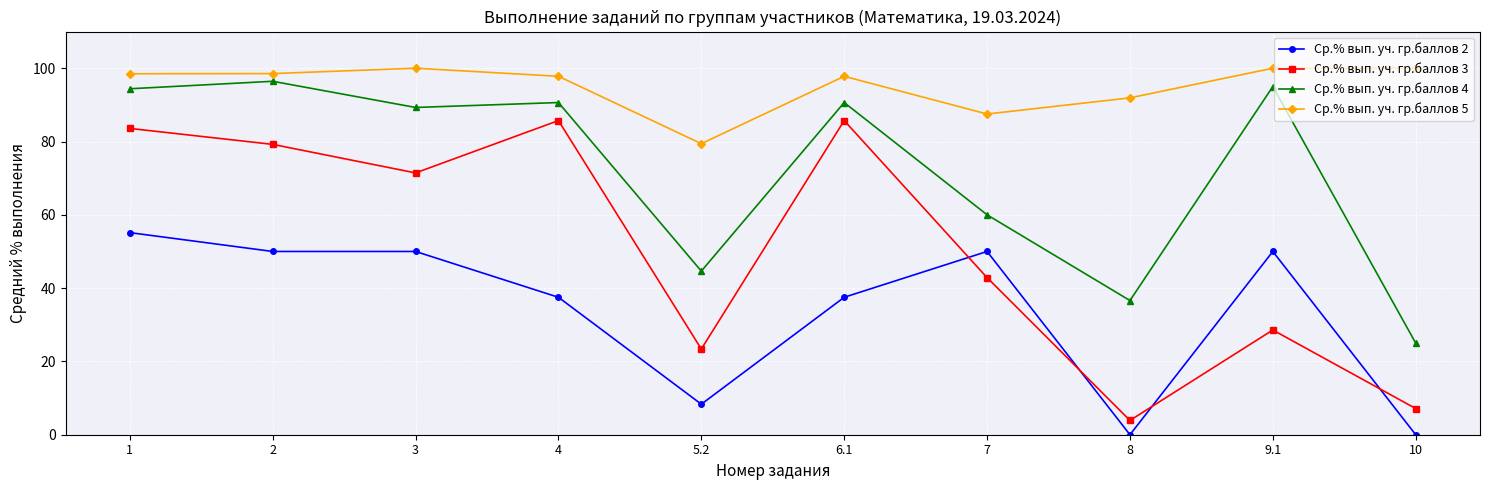

True or false: Ср.% вып. уч. гр.баллов 4 has more than 0 points higher than both neighbors.

True